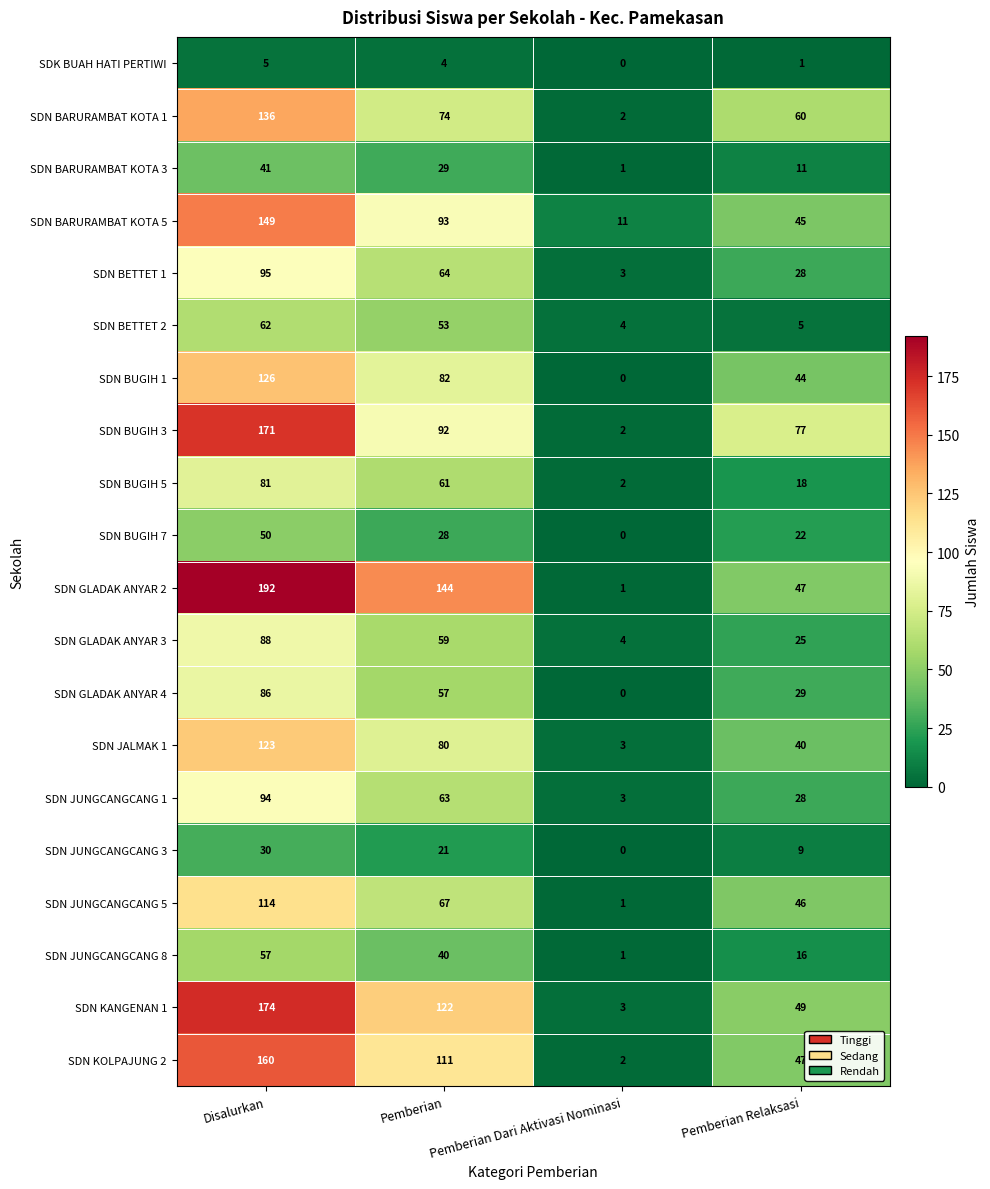

What is the difference between the highest and lowest values at Pemberian Dari Aktivasi Nominasi?

11